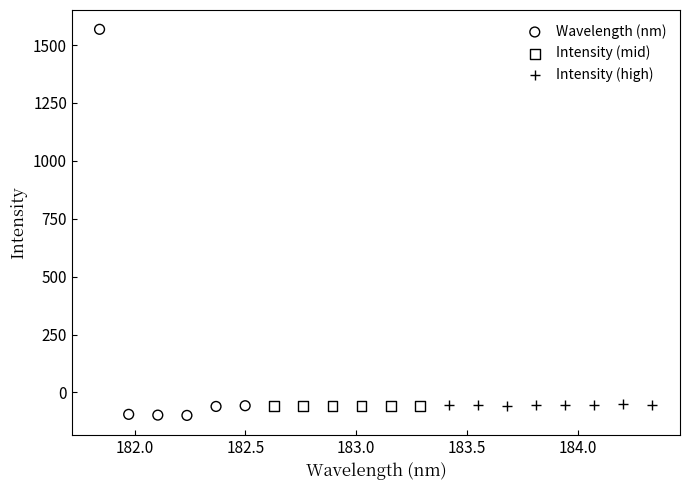

What are all the series names shown in the legend?

Wavelength (nm), Intensity (mid), Intensity (high)